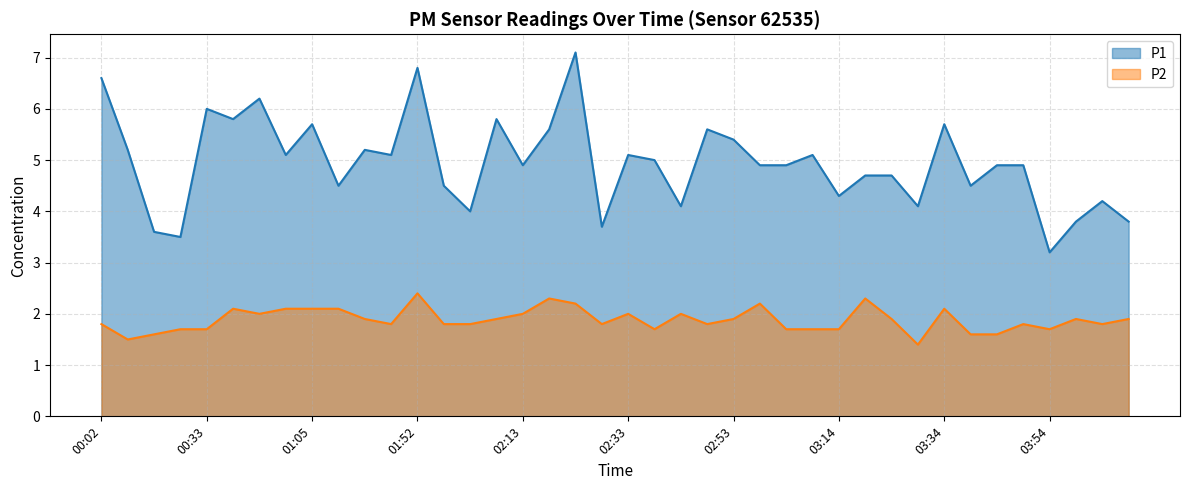

How many interior local valleys does the P1 series have?

13